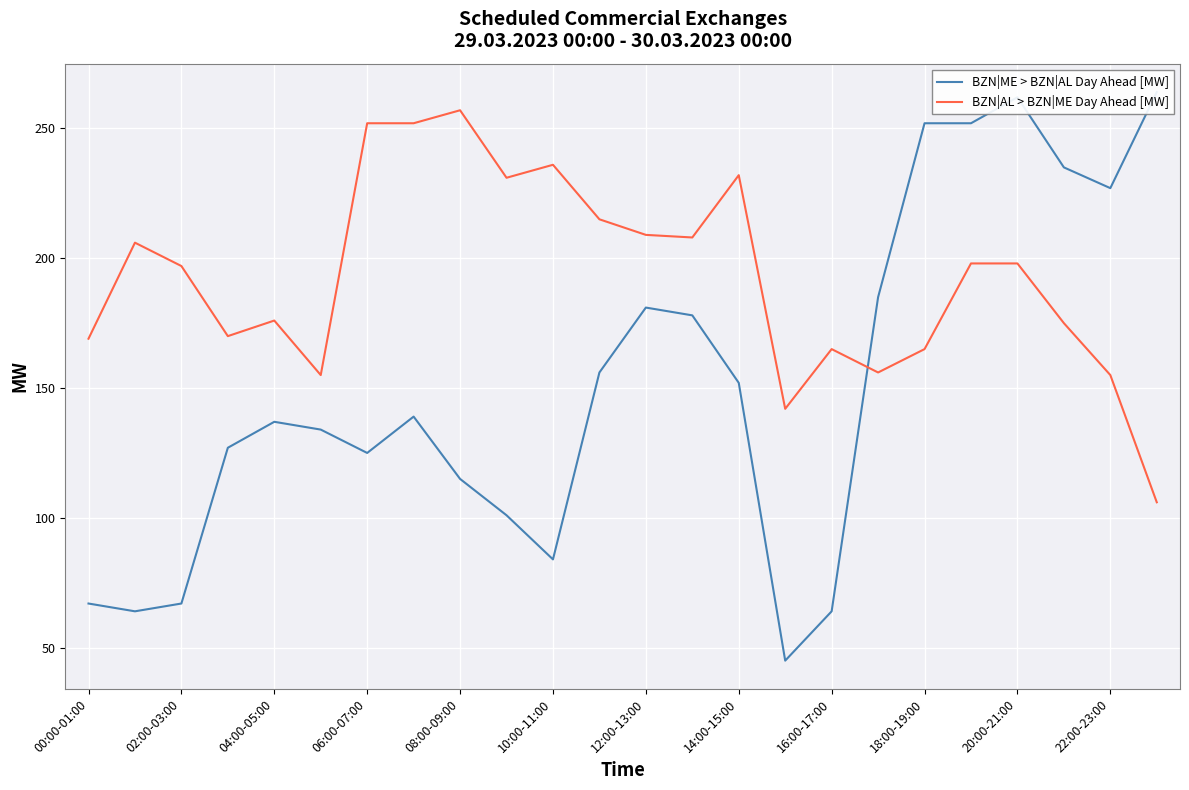

What is the value of the BZN|ME > BZN|AL Day Ahead [MW] point at the 19th from the left?

252